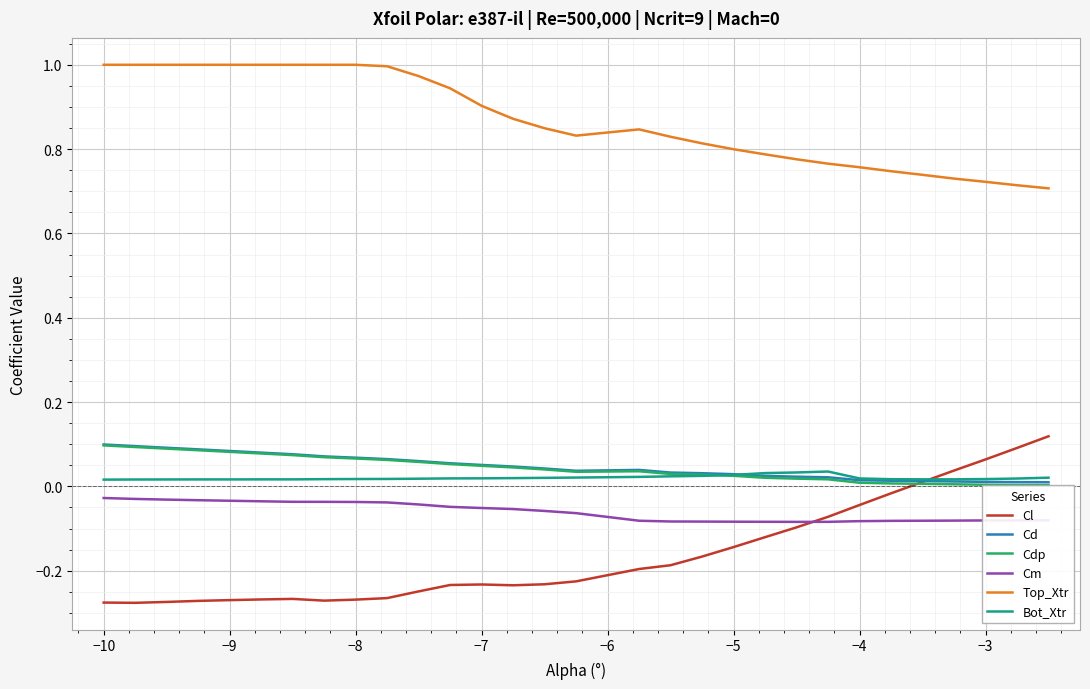

True or false: Top_Xtr and Cd intersect in this chart.

False